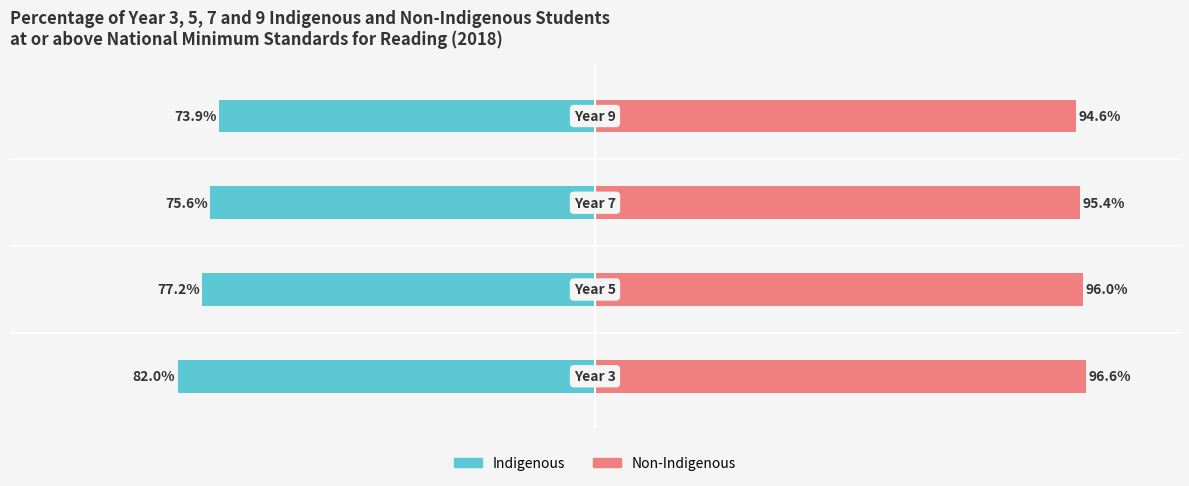

Are the bars horizontal?

Yes